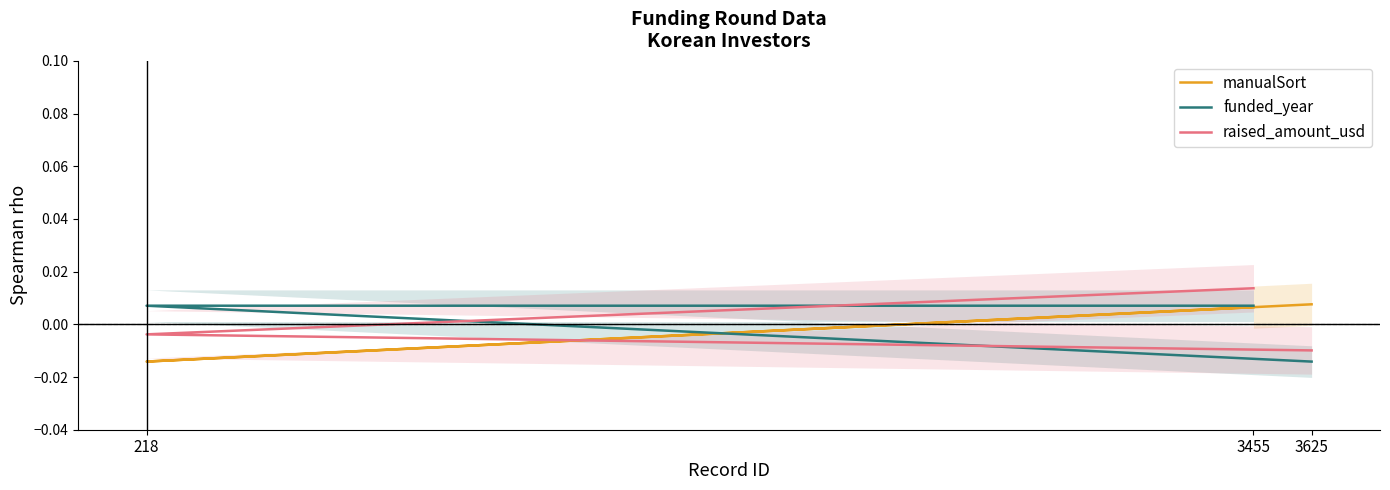

How many manualSort values are between 0 and 1?

2